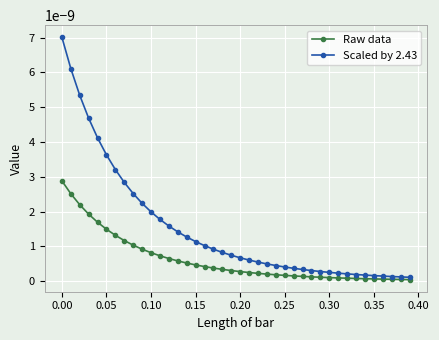

Rank the series by their maximum value, from highest to lowest.

Scaled by 2.43, Raw data